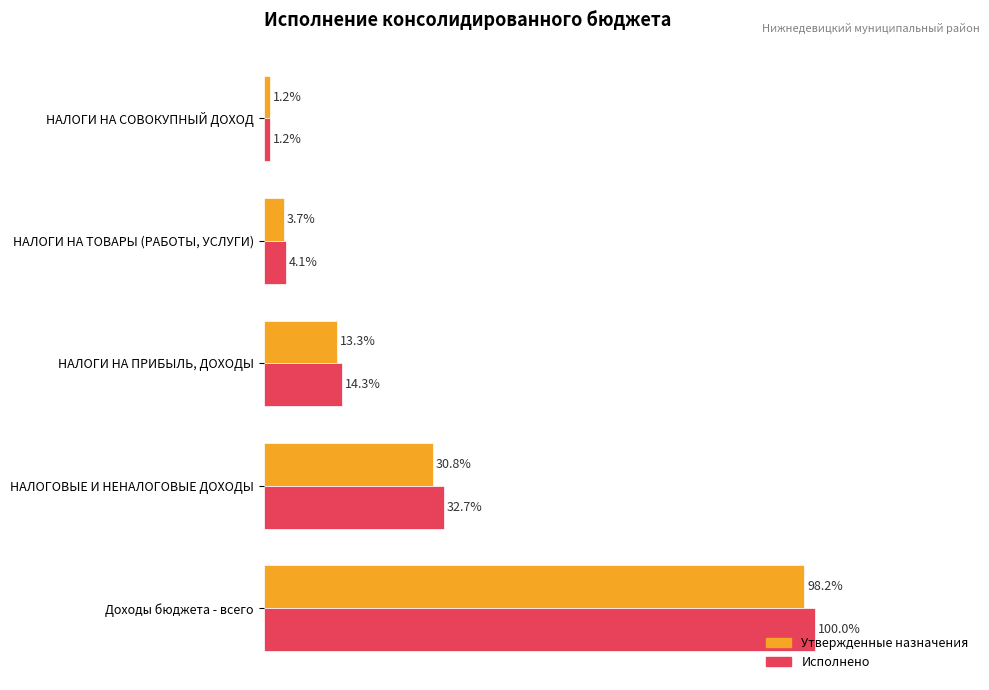

At which label is Утвержденные назначения closest to 49?

НАЛОГОВЫЕ И НЕНАЛОГОВЫЕ ДОХОДЫ